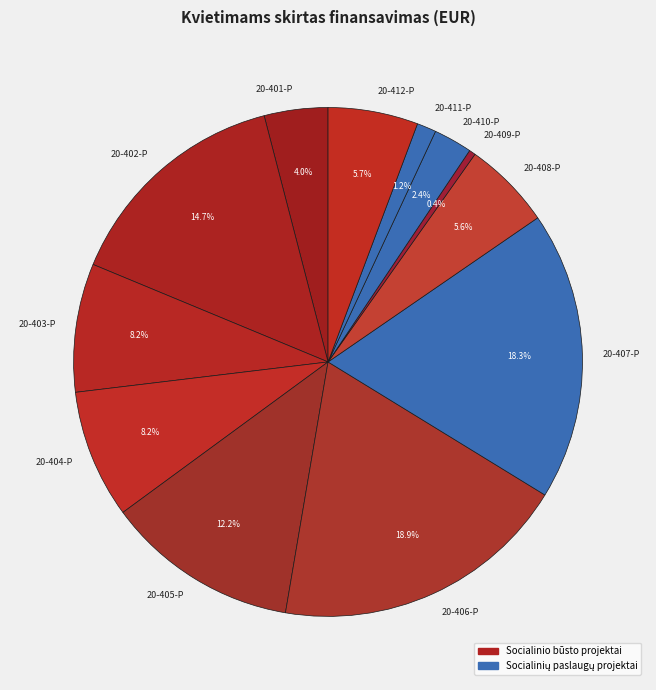

Do 20-403-P and 20-408-P together represent more than half of the pie?

No